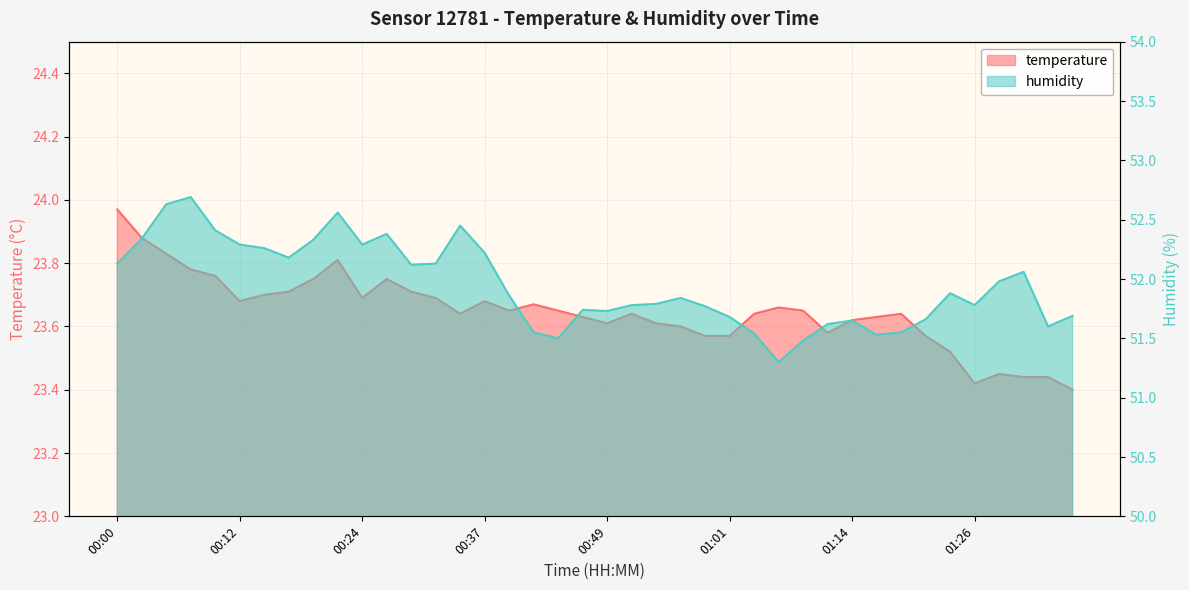

How many lines are shown in the chart?

2